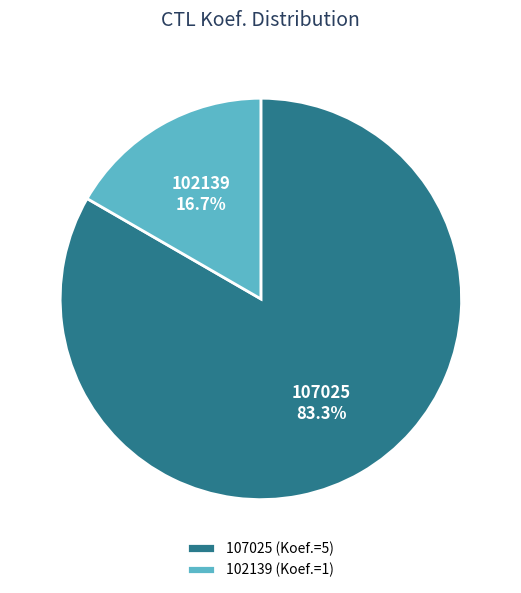

Count the number of slices in the pie.

2